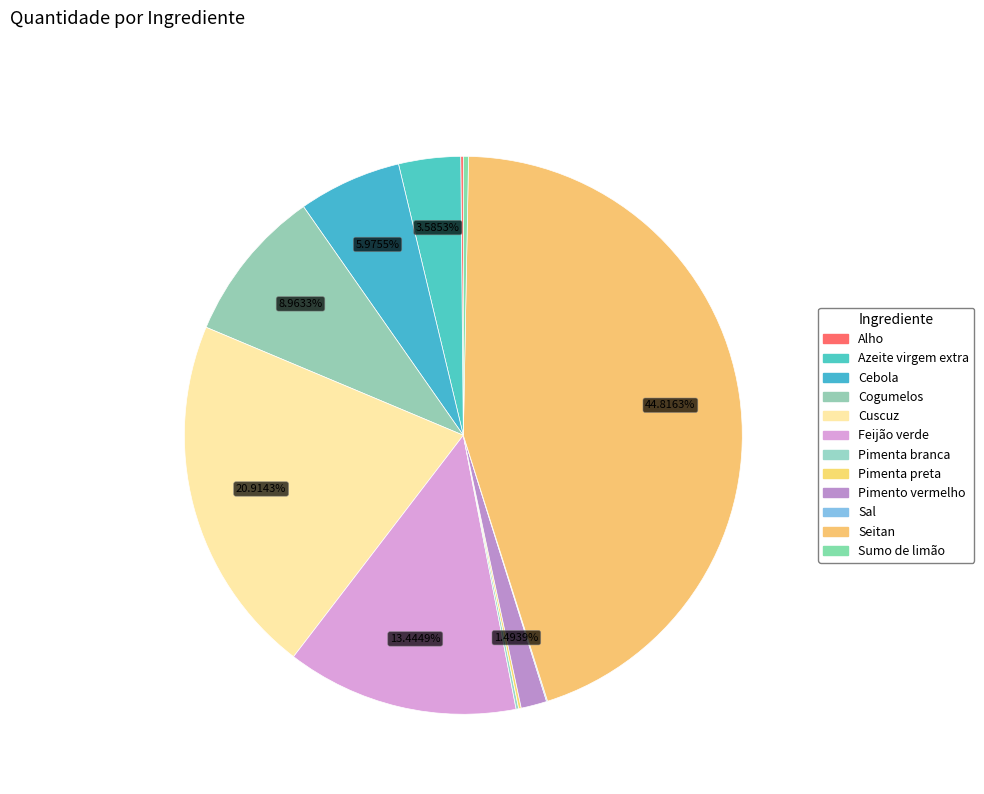

How many segments does this pie chart have?

12